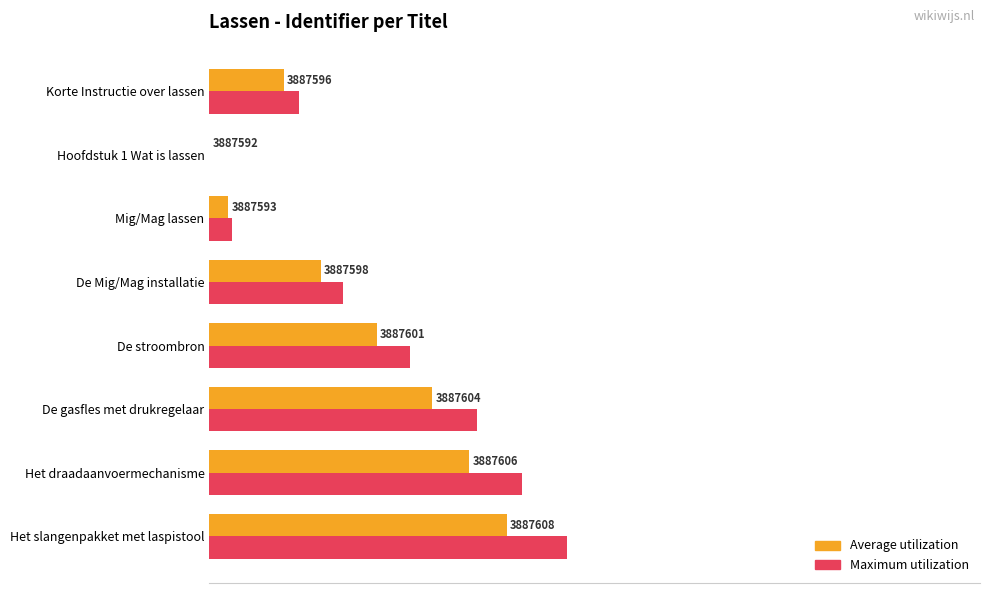

What is the value of the Maximum utilization bar at the 3rd from the left?

3.3